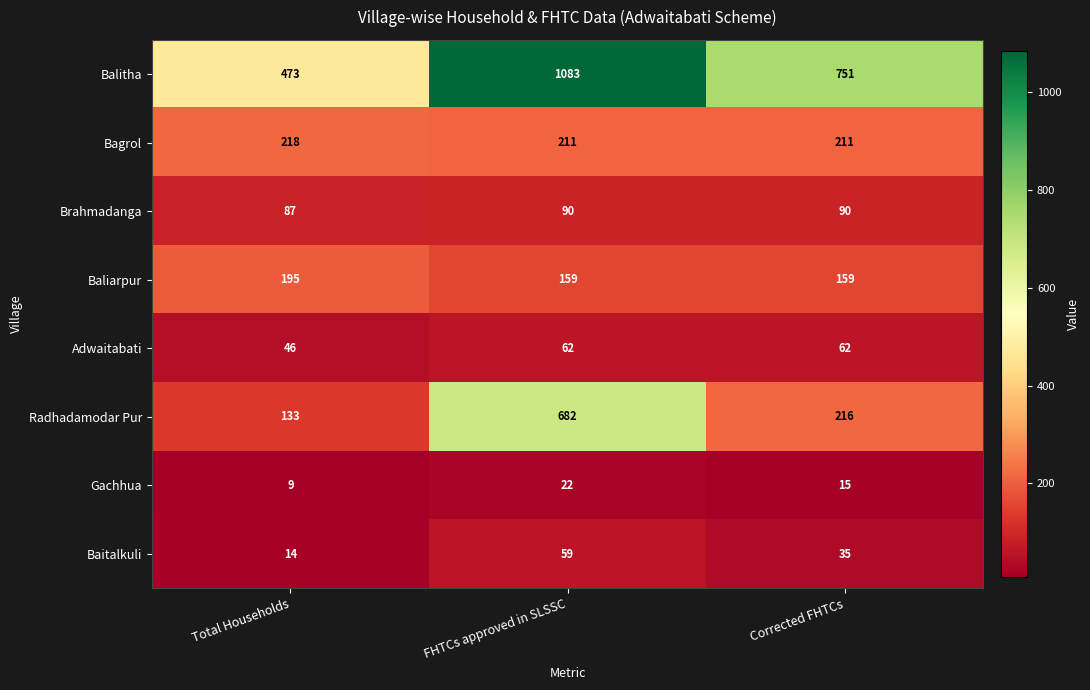

List the labels in order of Balitha value, smallest first.

Total Households, Corrected FHTCs, FHTCs approved in SLSSC